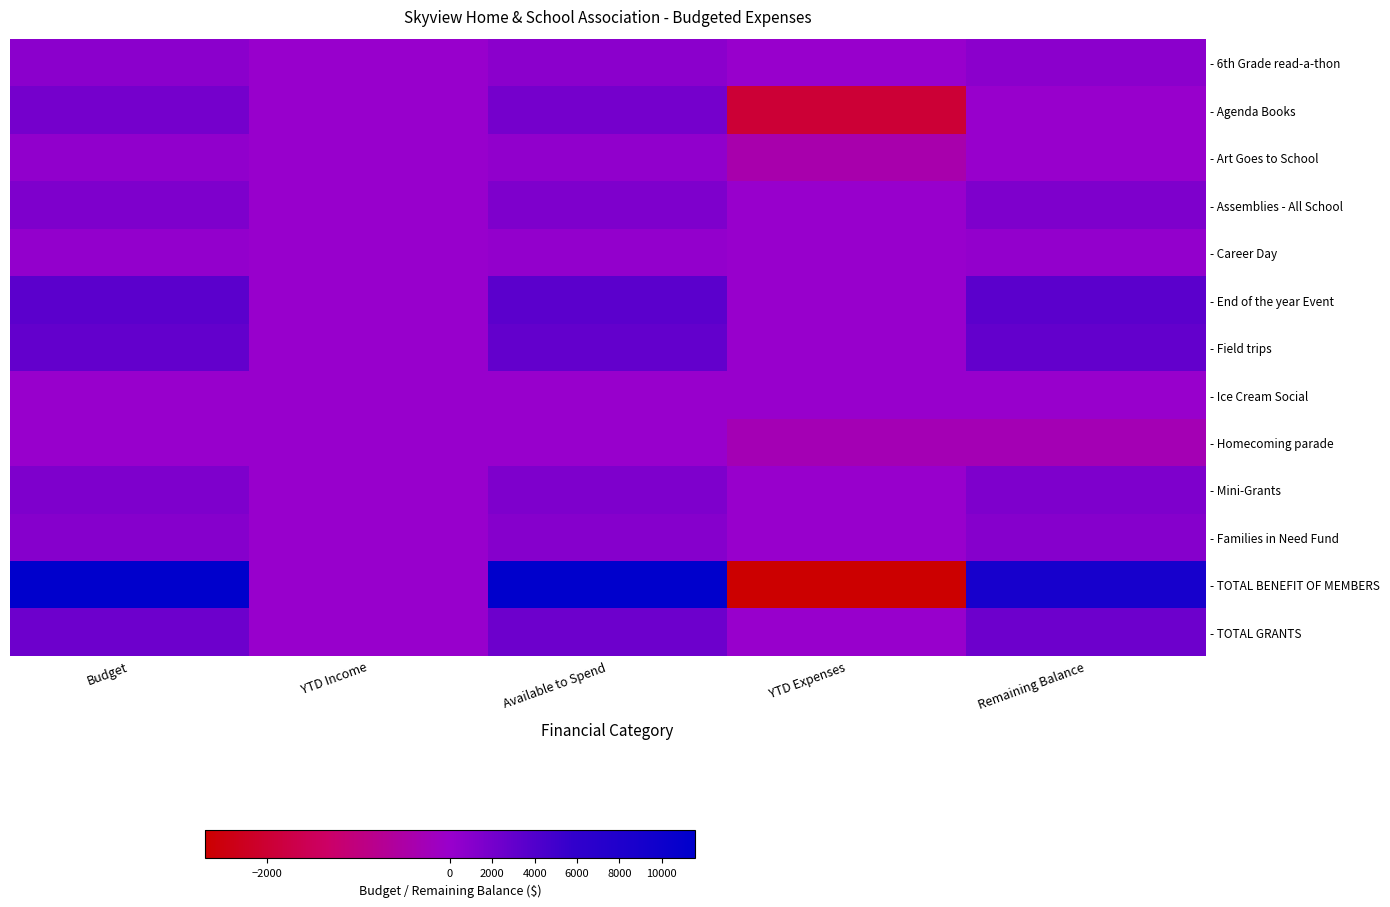

At which category does the chart reach its minimum across all series?

YTD Expenses